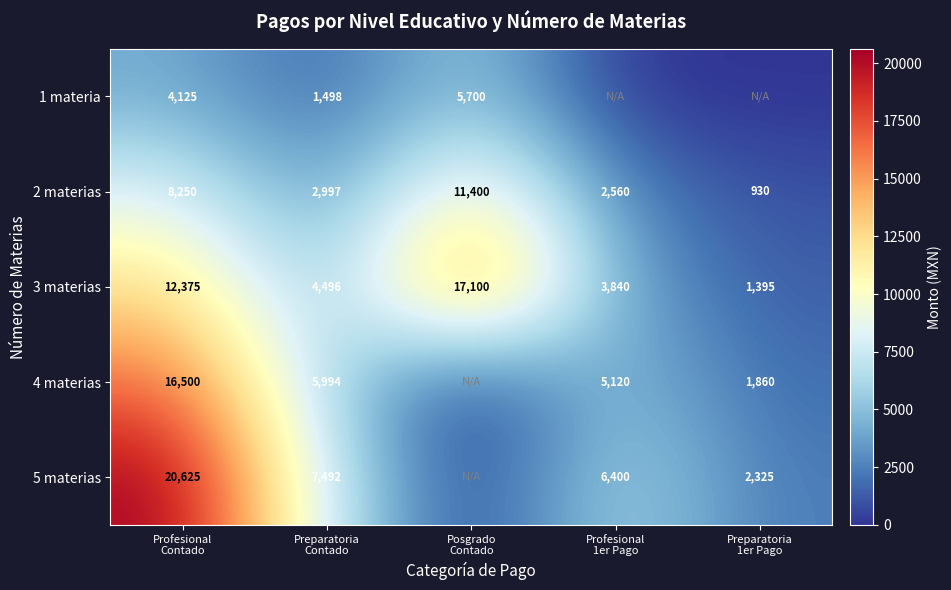

What is the difference between the second highest and minimum values in the 3 materias series?

10980